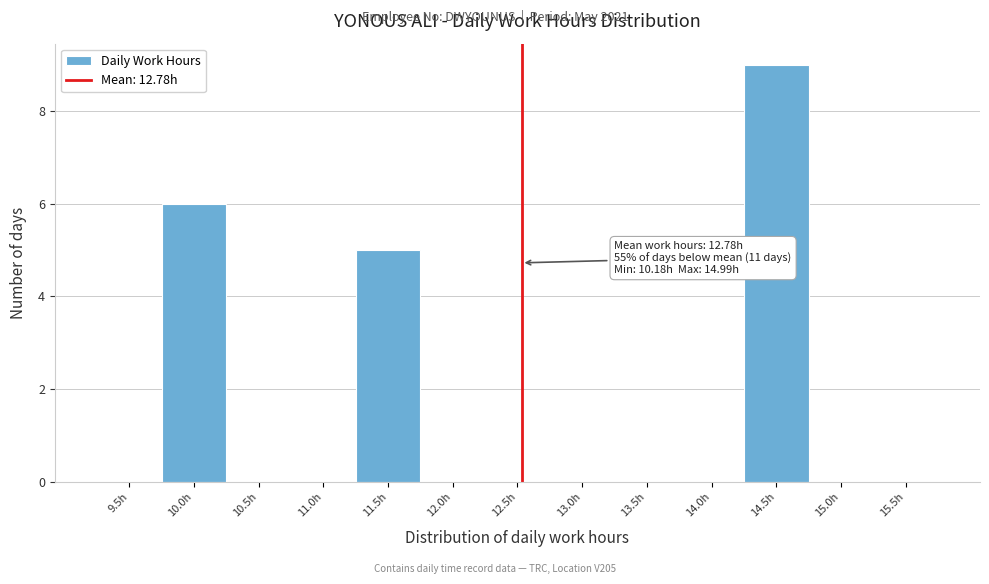

Reading left to right, extract all data points from this chart.

9.5h=0	10.0h=6	10.5h=0	11.0h=0	11.5h=5	12.0h=0	12.5h=0	13.0h=0	13.5h=0	14.0h=0	14.5h=9	15.0h=0	15.5h=0